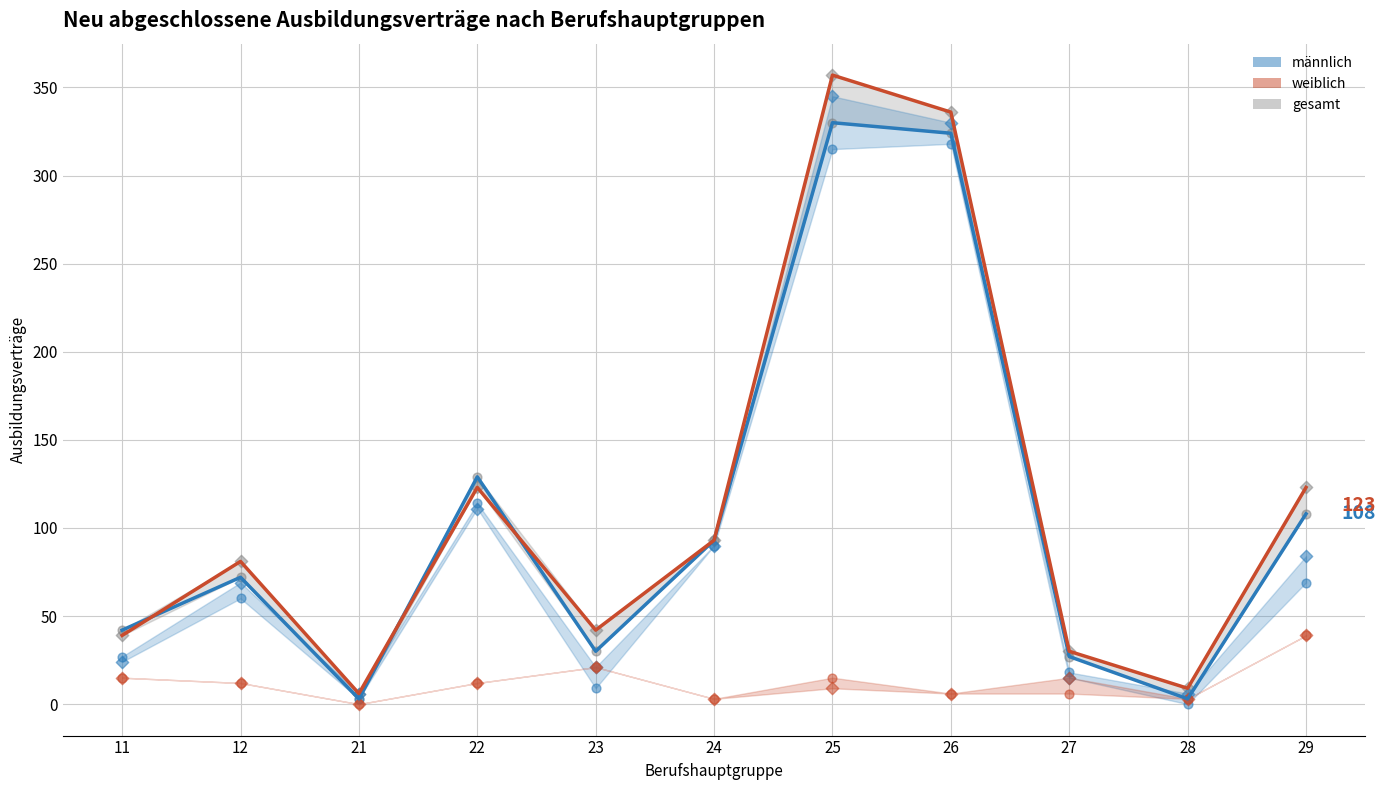

Which series has the largest total across all categories?

gesamt 2021